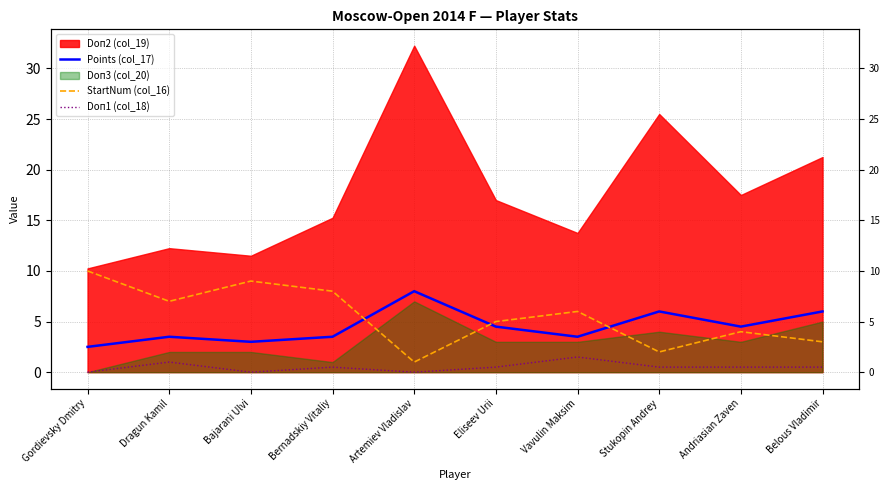

Where do Points (col_17) and StartNum (col_16) first cross each other?

Bernadskiy Vitaliy and Artemiev Vladislav